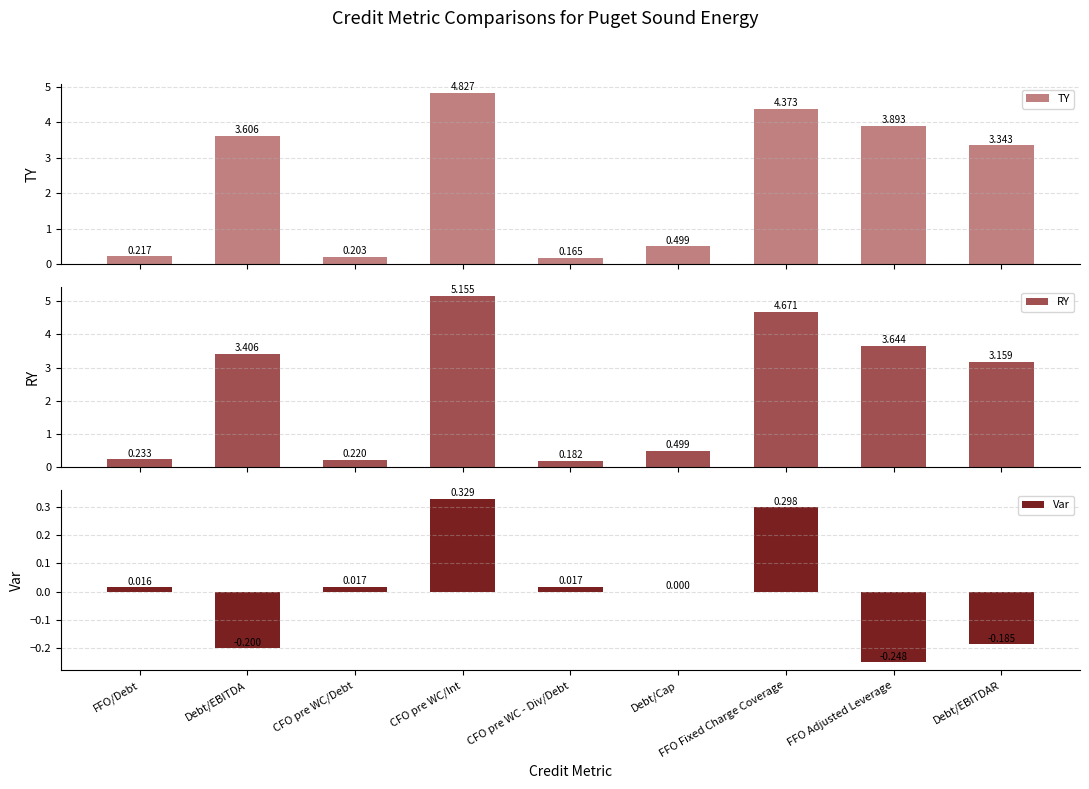

At which category does the chart reach its peak across all series?

CFO pre WC/Int